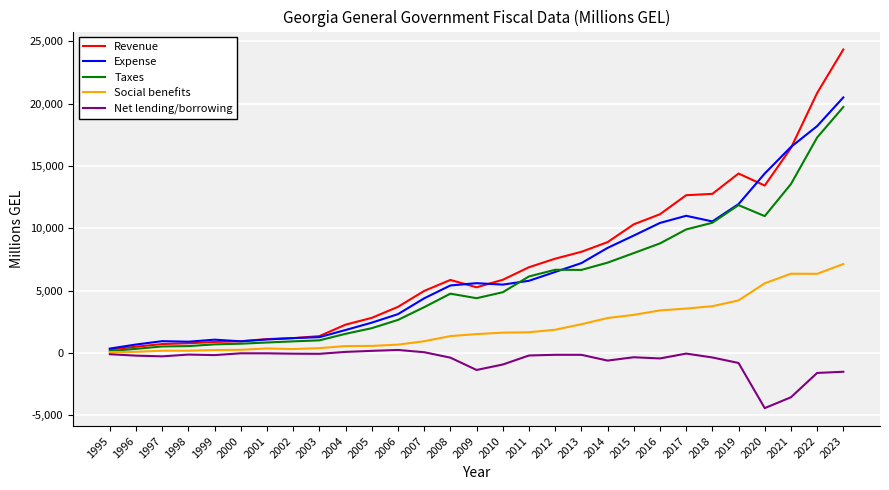

At which category is the sum across all series the highest?

2023